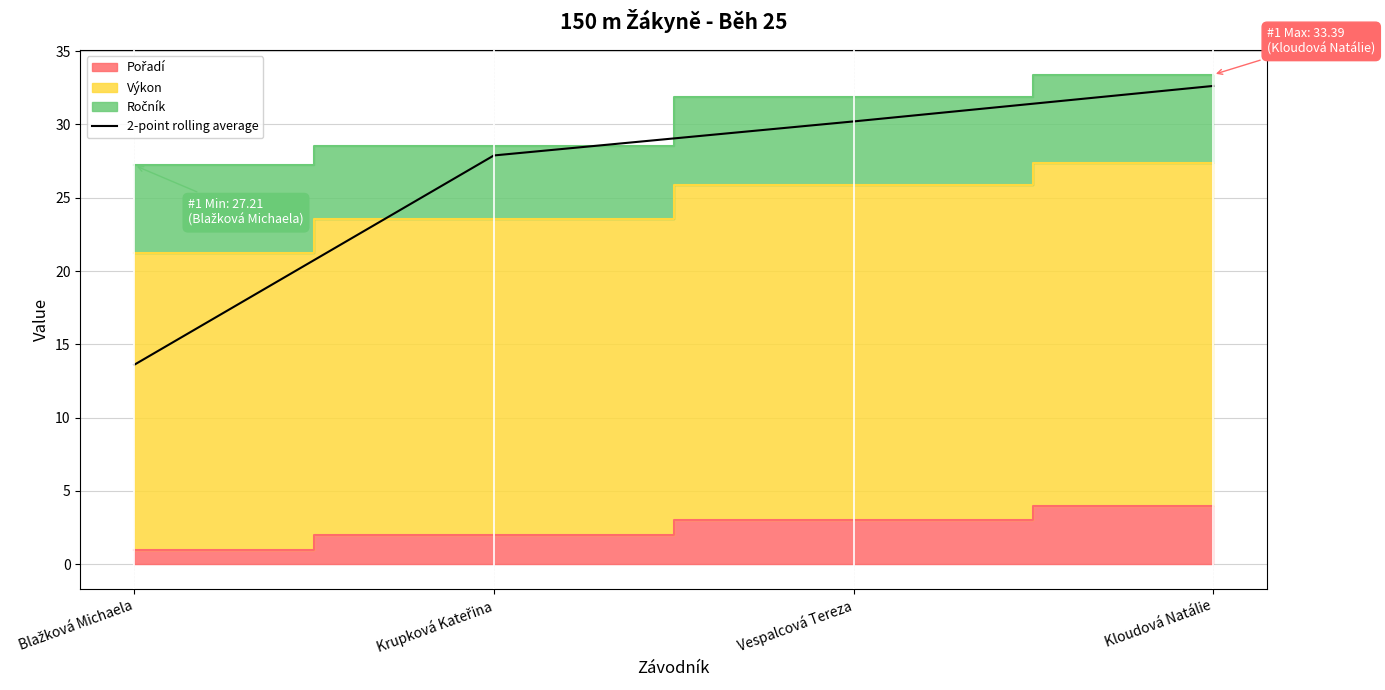

The value at Vespalcová Tereza is 48.5. True or false?

False